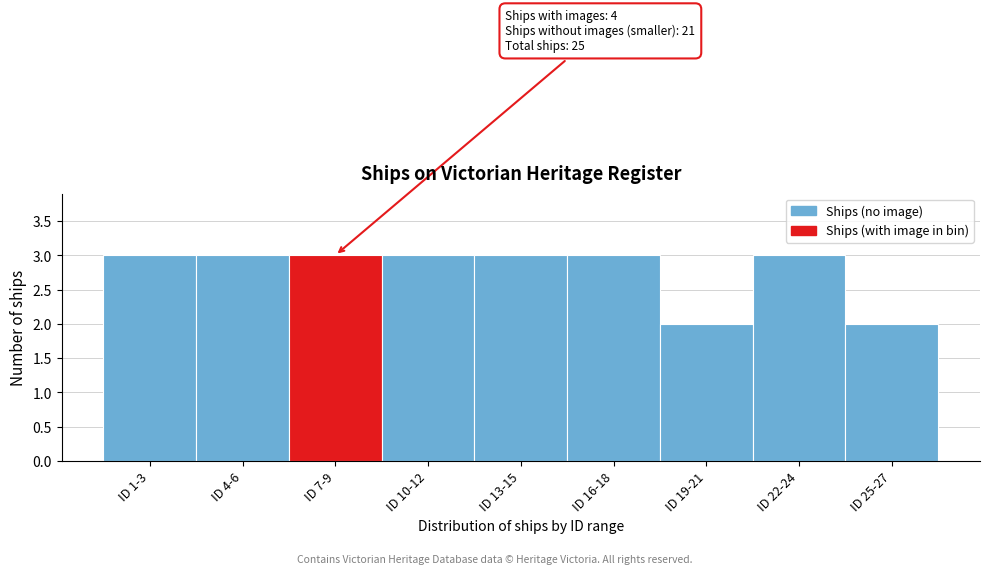

Reading left to right, list all the values displayed in this chart.

3	3	3	3	3	3	2	3	2